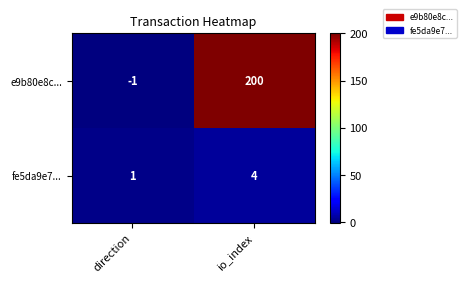

List the series in order of their peak value, highest first.

e9b80e8c..., fe5da9e7...